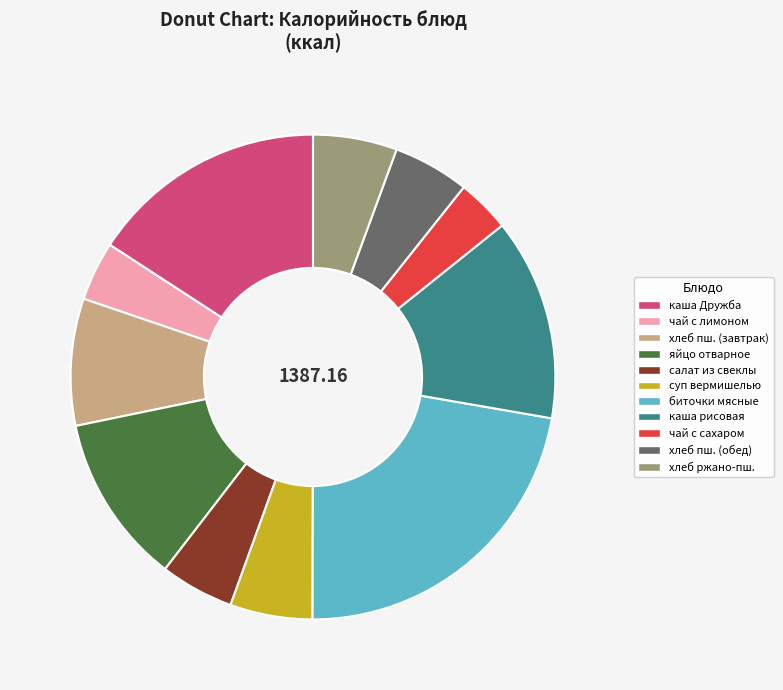

Does any single category account for the majority?

No